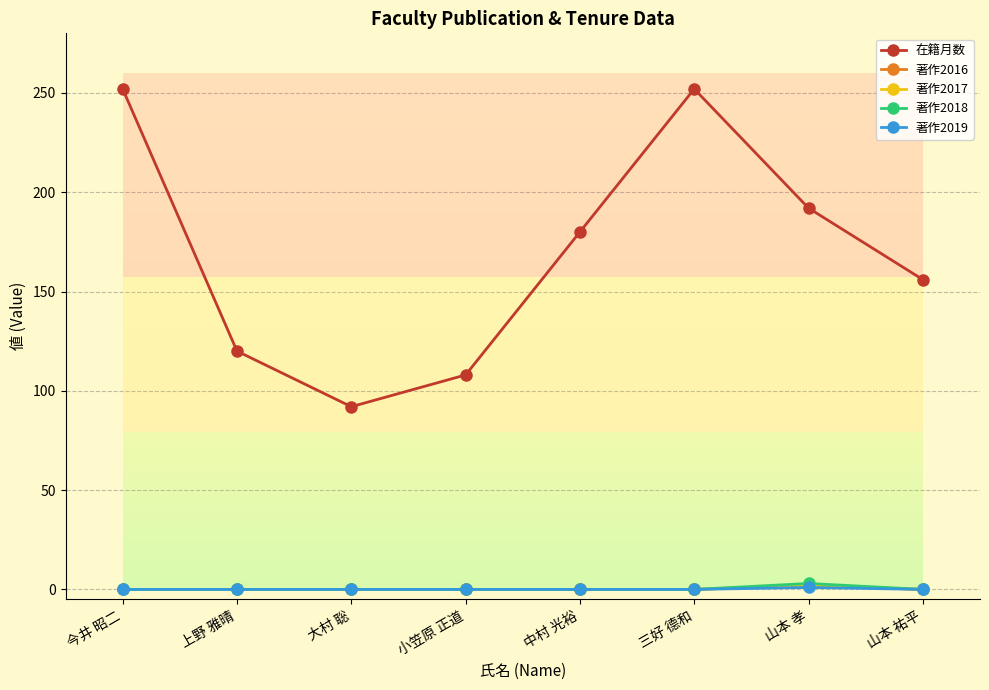

How many lines are shown in the chart?

5